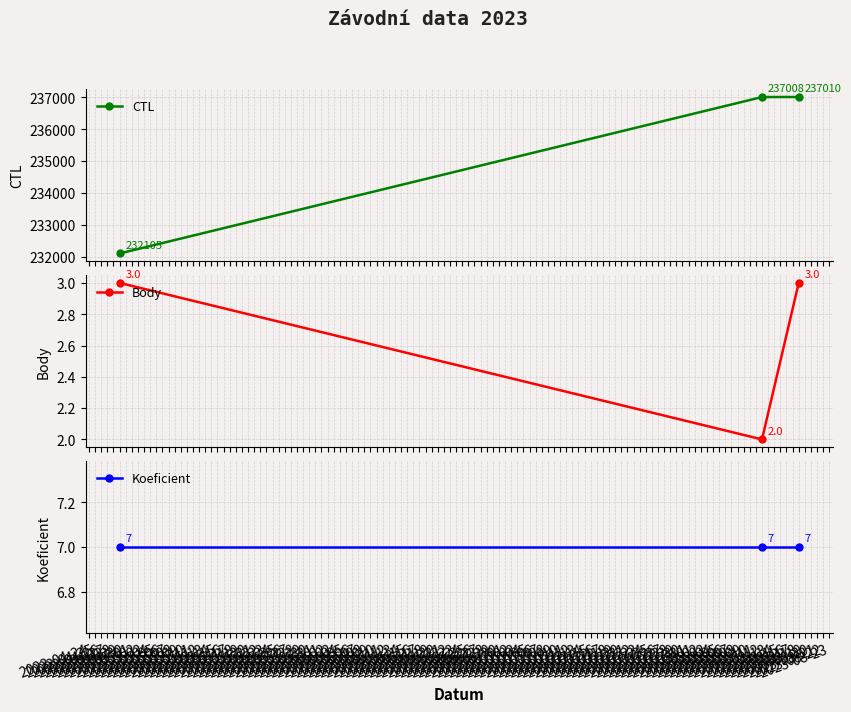

What is the difference between the maximum and minimum values in the CTL series?

4905